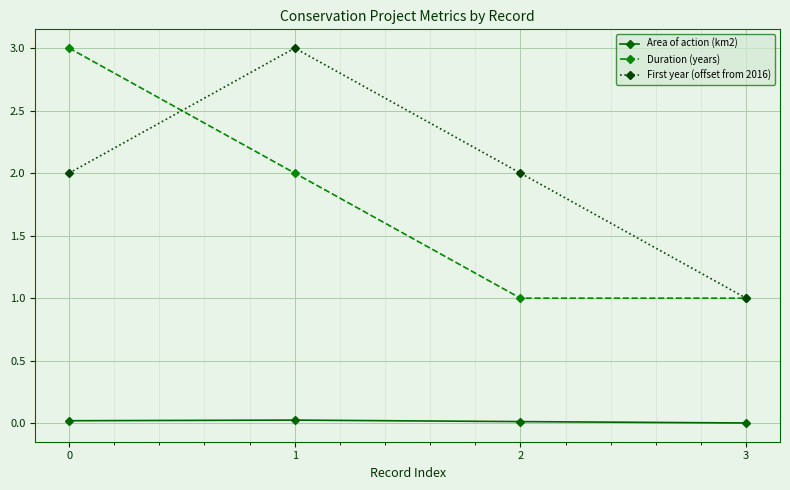

What is the sum of the First year (offset from 2016) values at 1 and 0?

5.0